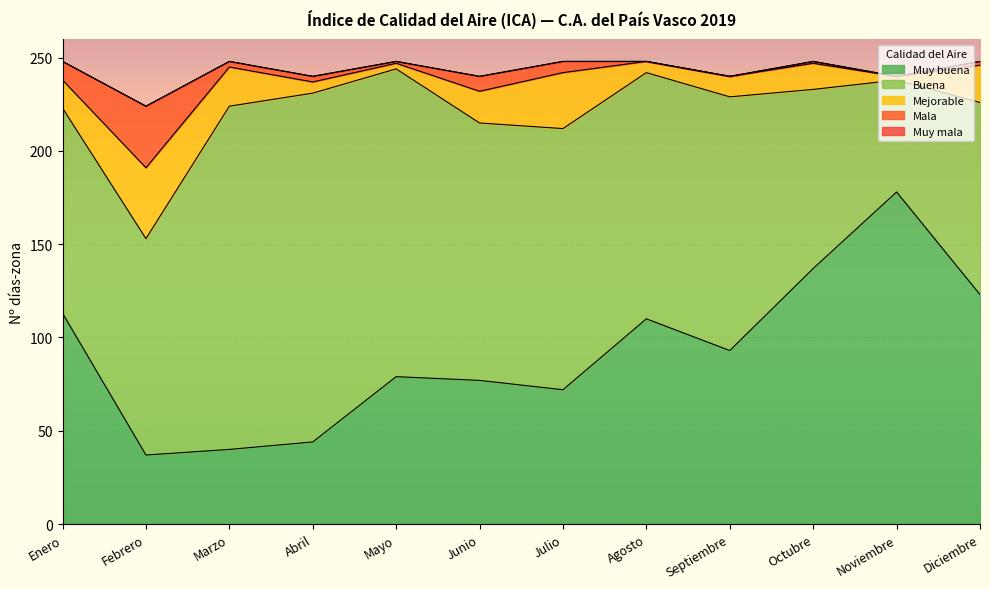

At how many categories does at least one series exceed 36?

12